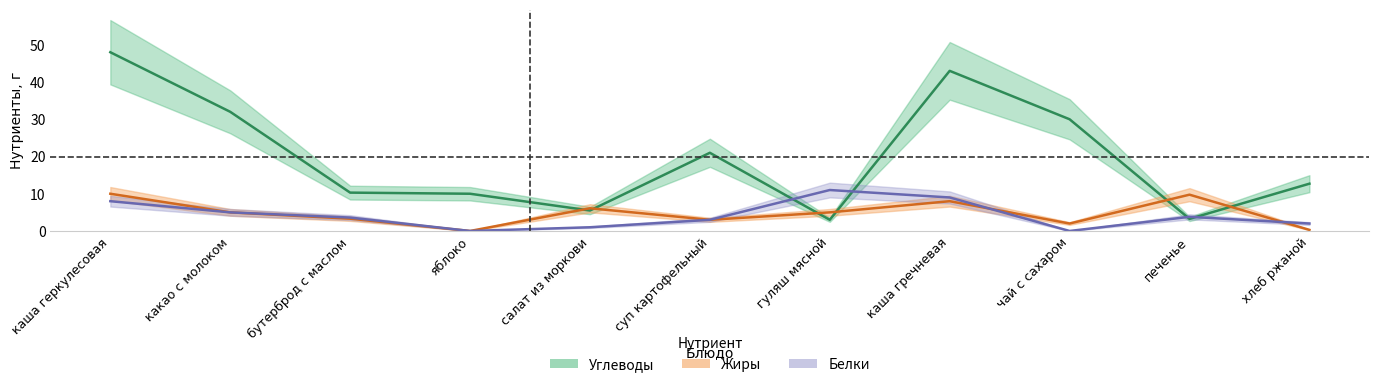

Between хлеб ржаной and бутерброд с маслом, which is larger?

бутерброд с маслом